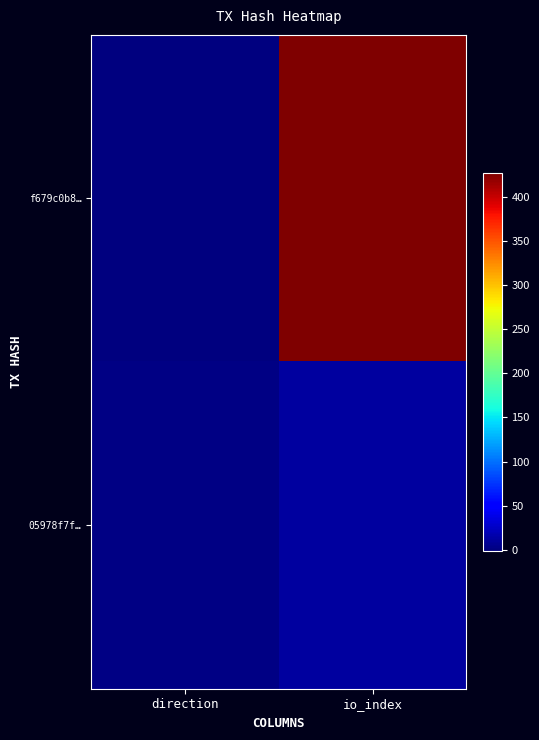

Between io_index and direction, which is larger?

io_index